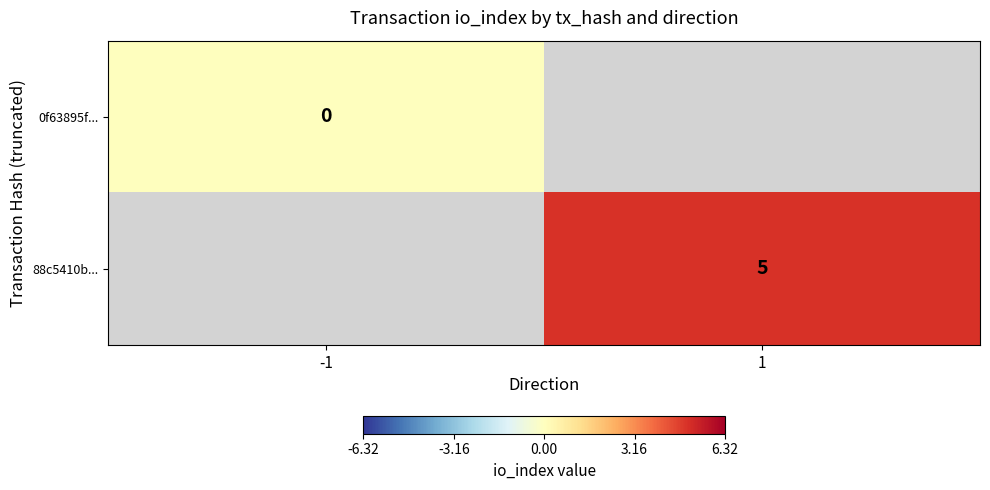

The value of 88c5410b... at 1 is 1. True or false?

False